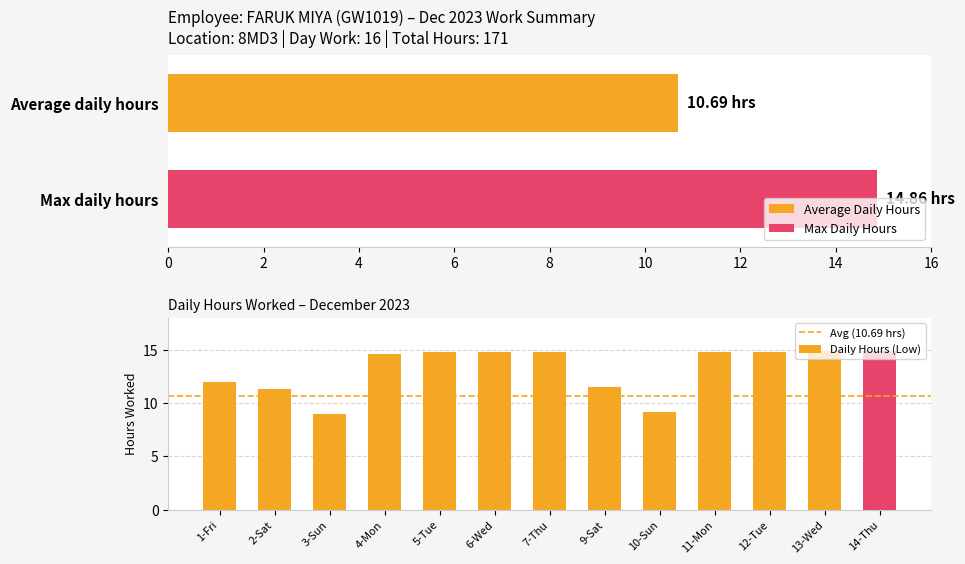

Read the value at 9-Sat.

11.5